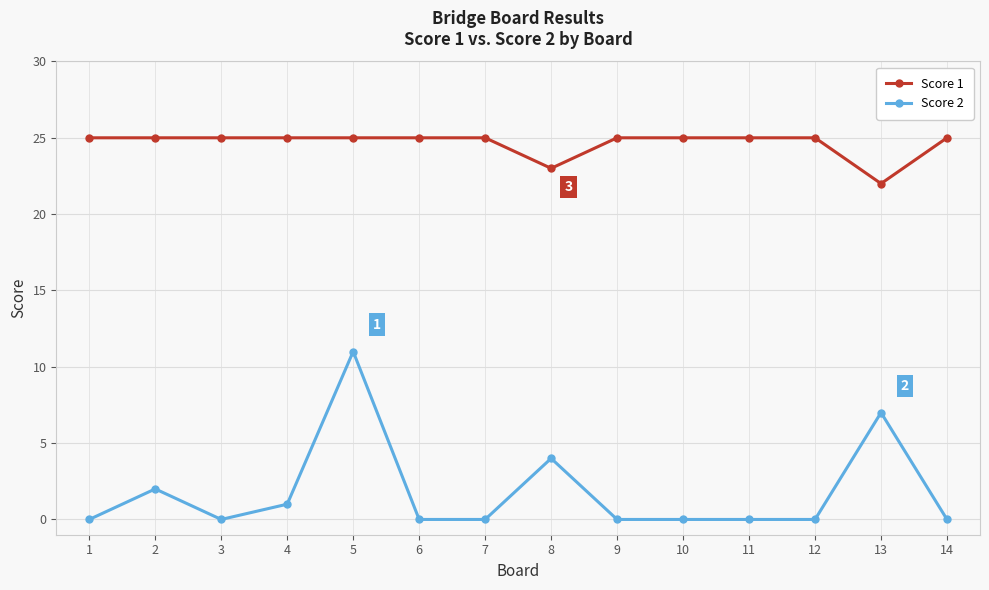

True or false: Score 1 and Score 2 intersect in this chart.

False